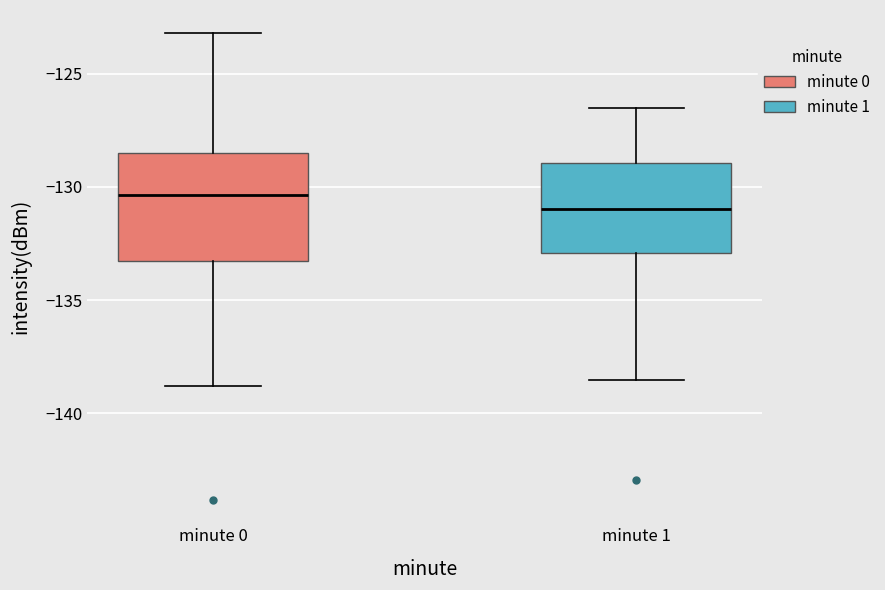

Reading left to right, transcribe this box plot: for each box, give where its median line is, the range the box spans, and where its two whiskers end, as read against the y-axis. The values are not printed on the chart, so give them approximately, as read against the axis.

minute 0: median -130.5, box -133.5 to -128.5, whiskers -139.0 to -123.0
minute 1: median -131.0, box -133.0 to -129.0, whiskers -138.5 to -126.5